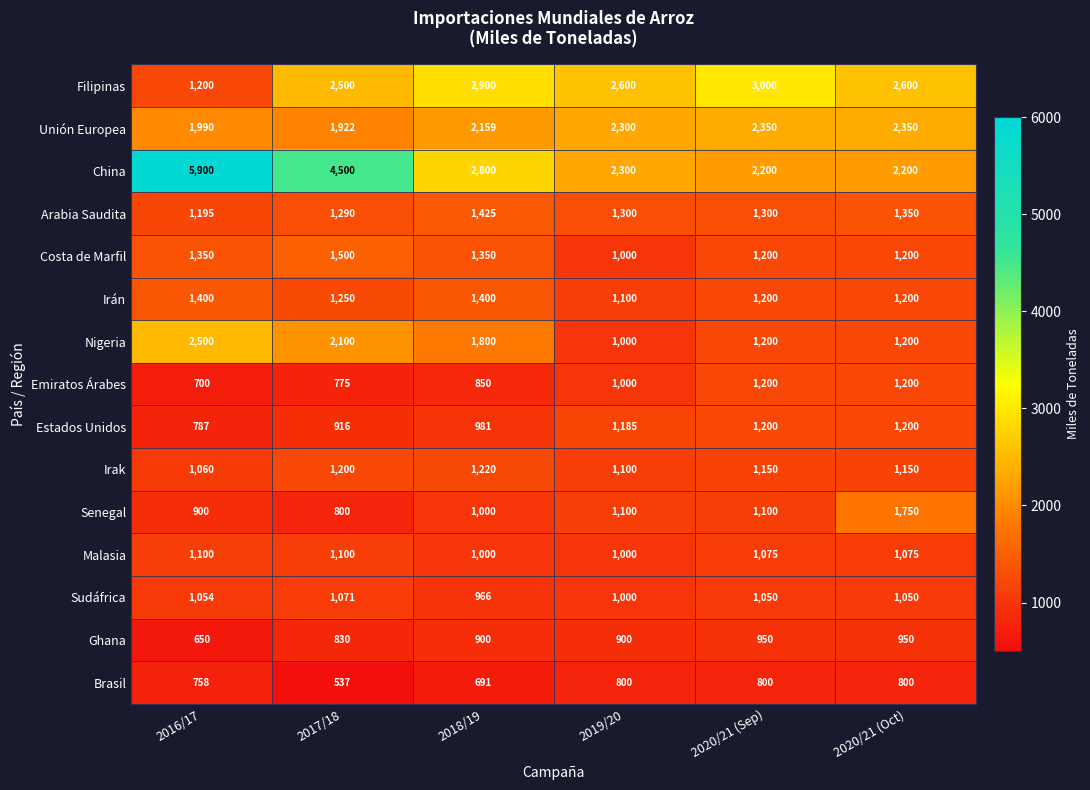

At which label is Filipinas closest to 2100?

2017/18